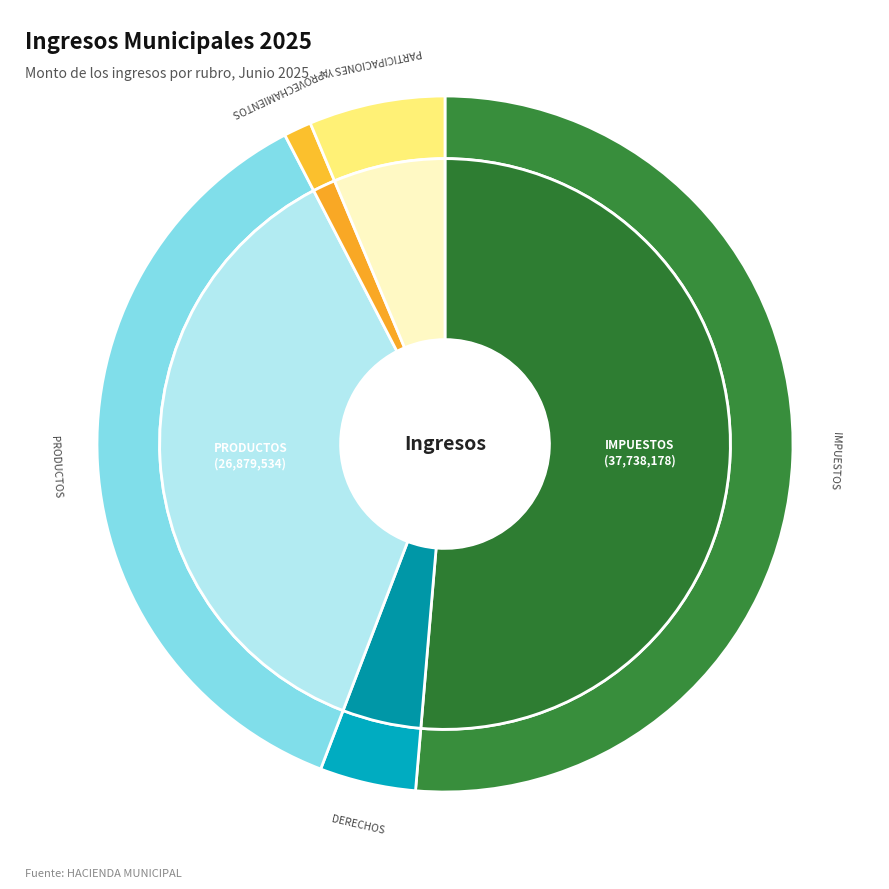

Does IMPUESTOS account for over 50% of the chart?

Yes